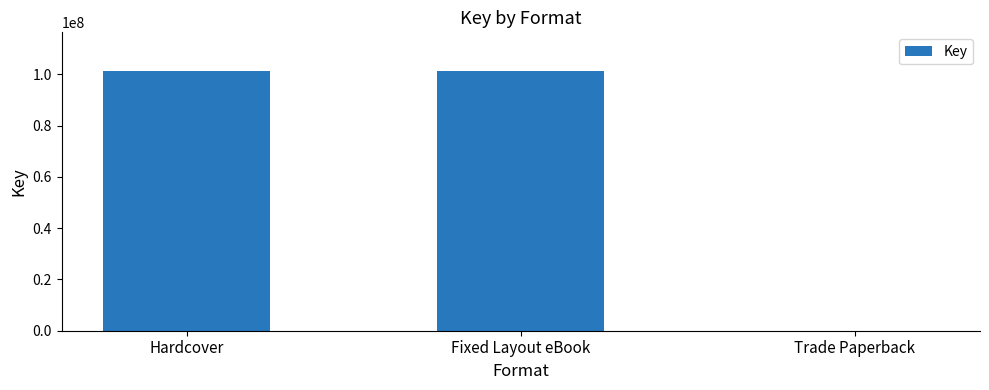

Is it true that the value at Fixed Layout eBook is 101162742?

True